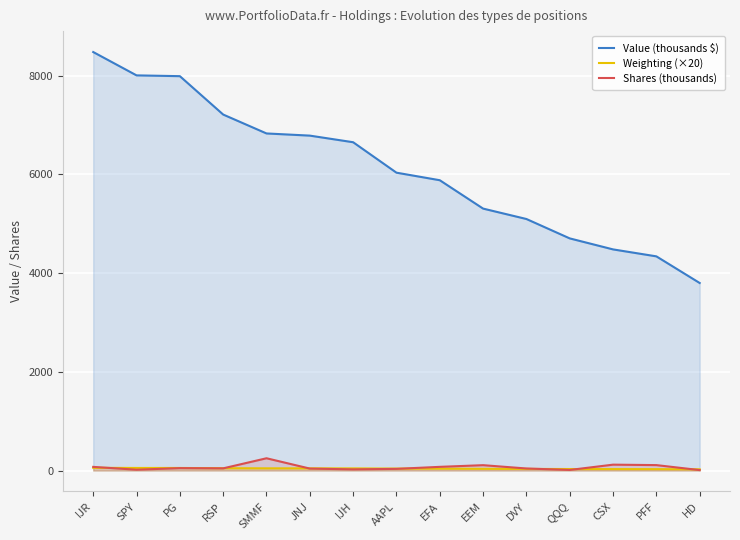

What are all the series names shown in the legend?

Value (thousands $), Weighting (×20), Shares (thousands)